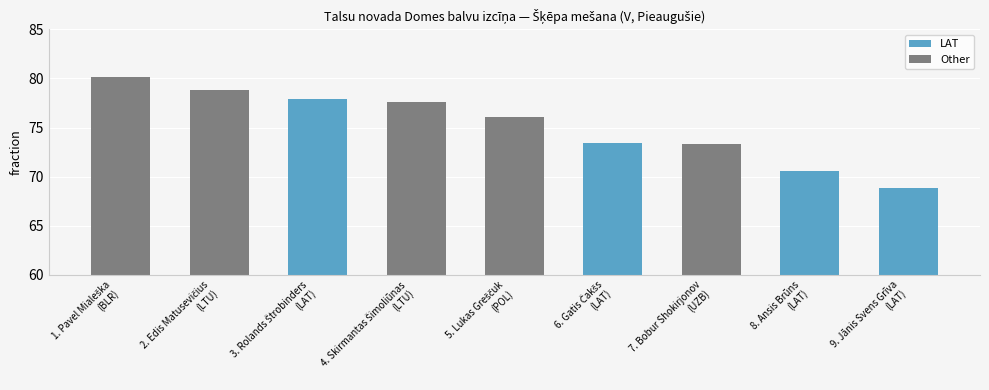

What is the average value?

75.2